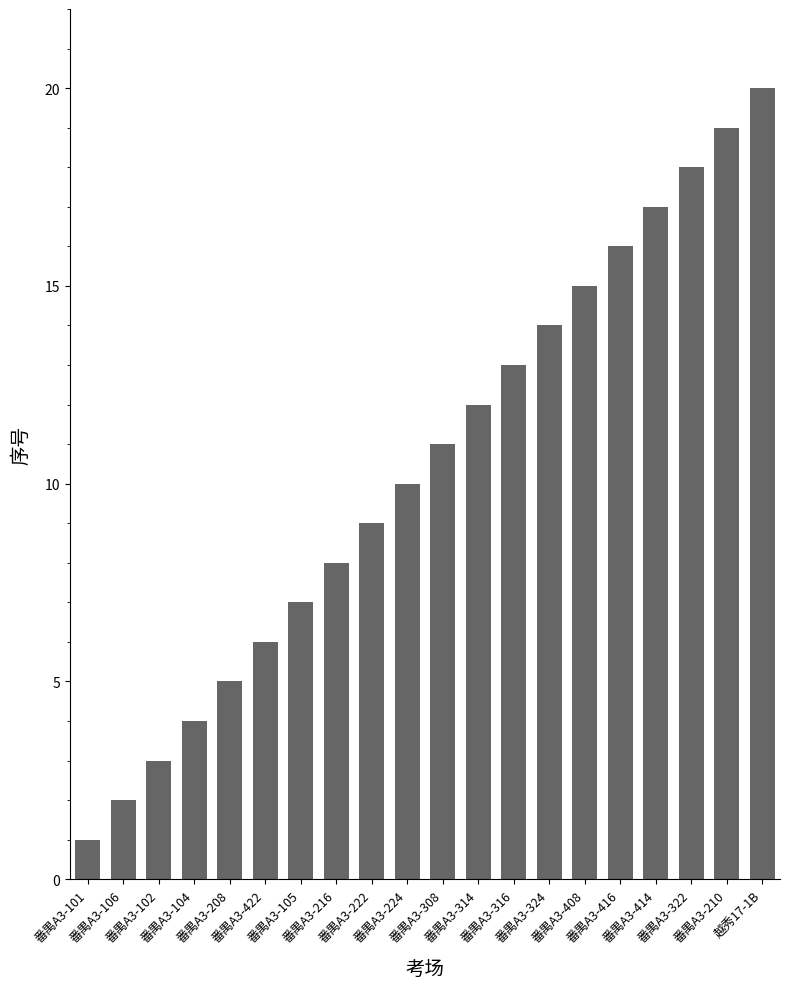

What is the change in value from 番禺A3-414 to 越秀17-1B?

+3